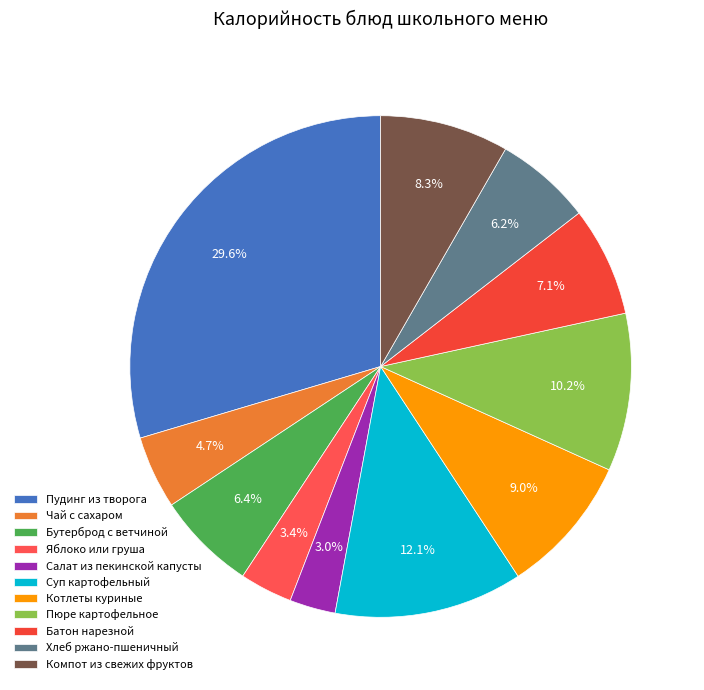

What is the change in value from Чай с сахаром to Хлеб ржано-пшеничный?

+21.0